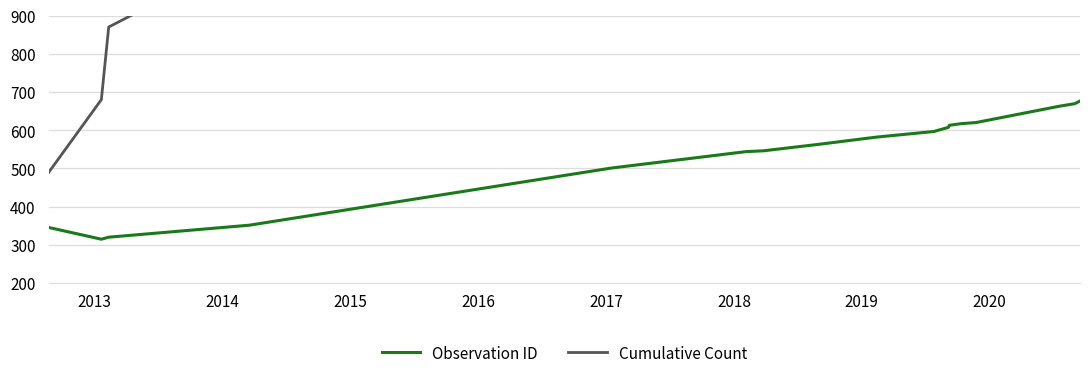

List the series in order of their overall mean, lowest first.

Observation ID, Cumulative Count